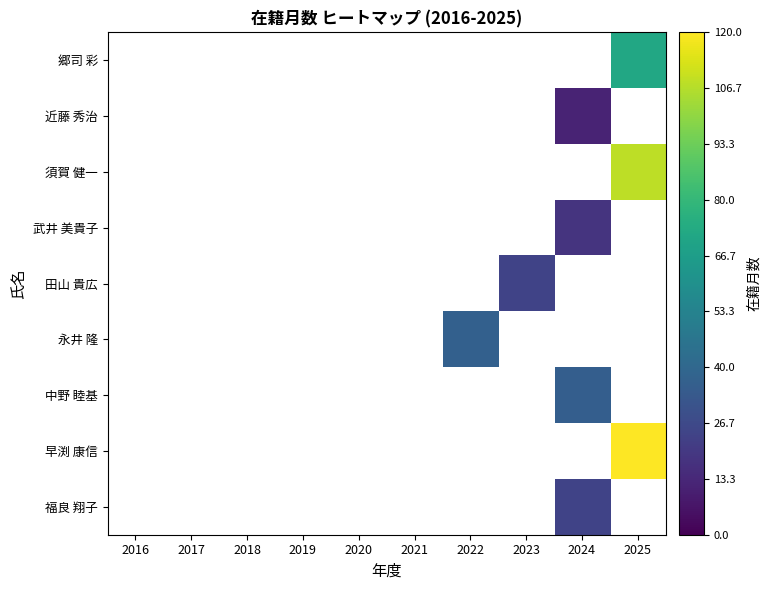

At which category is the sum across all series the highest?

2025